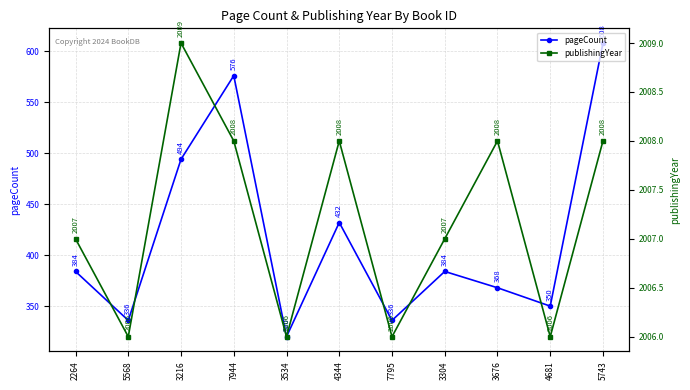

What is the total value across all series at 4344?

2440